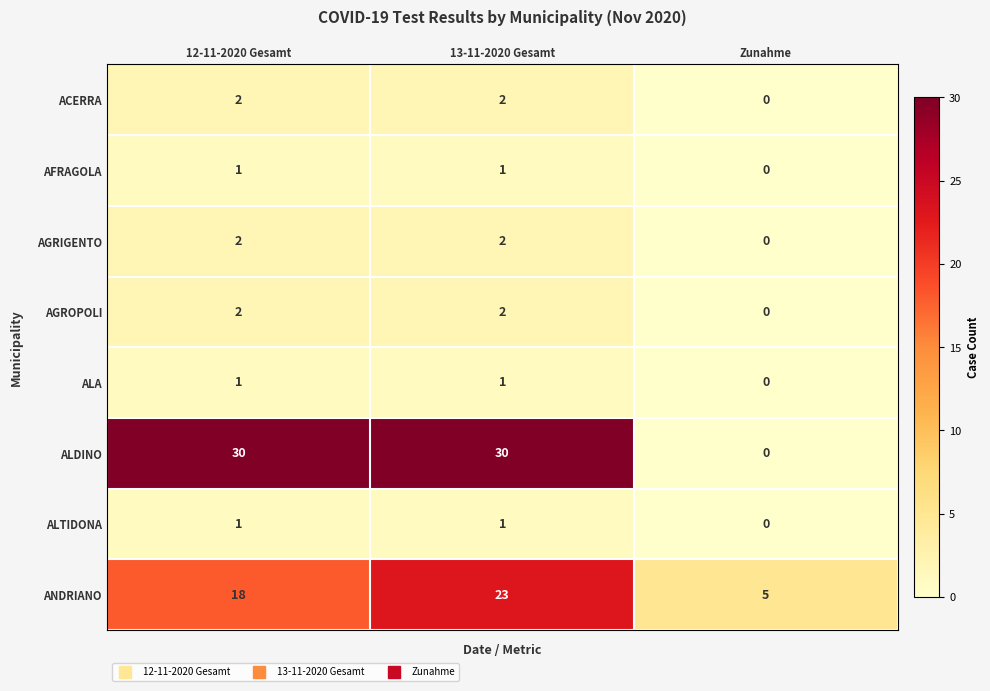

Between 13-11-2020 Gesamt and Zunahme, which series saw the biggest shift?

ALDINO